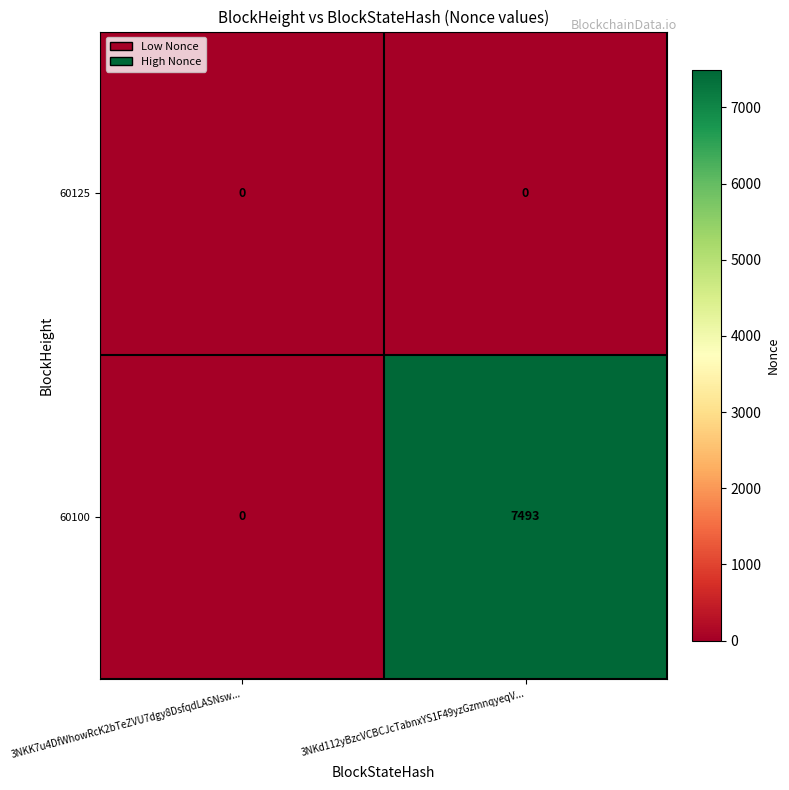

The value of 60100 at 3NKK7u4DfWhowRcK2bTeZVU7dgy8DsfqdLASNsw... is 0. True or false?

True